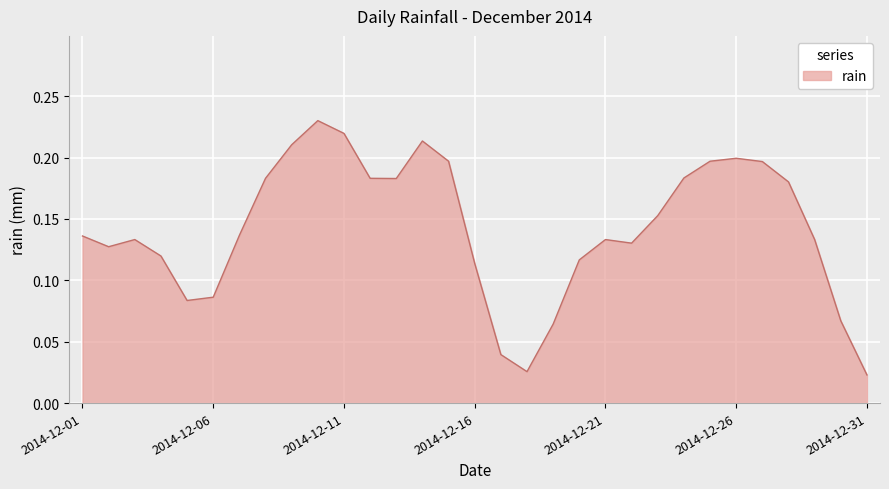

Count the values in the range 0 to 1.

31